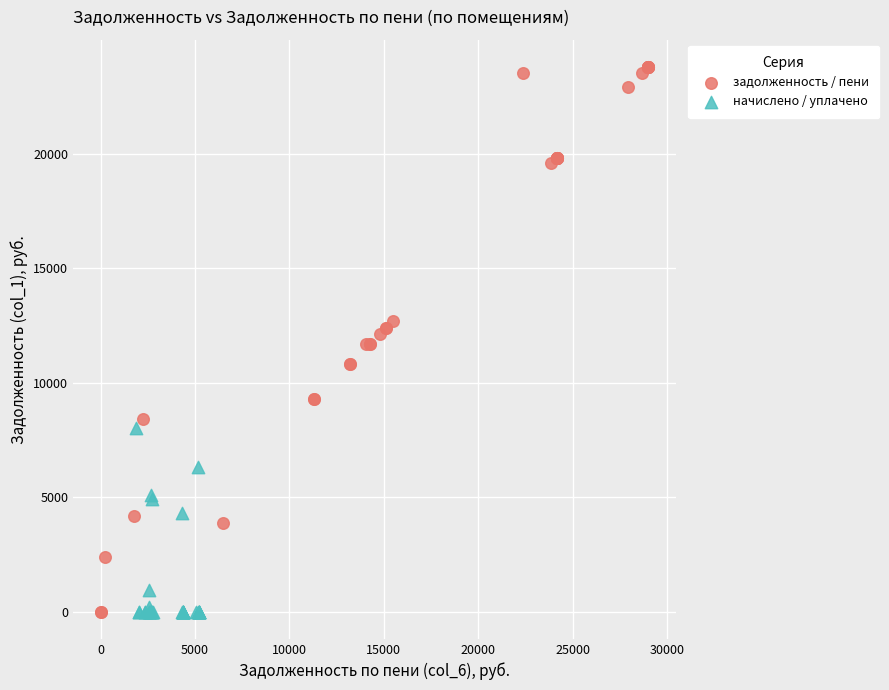

Which series has the widest spread of Y values?

задолженность / пени